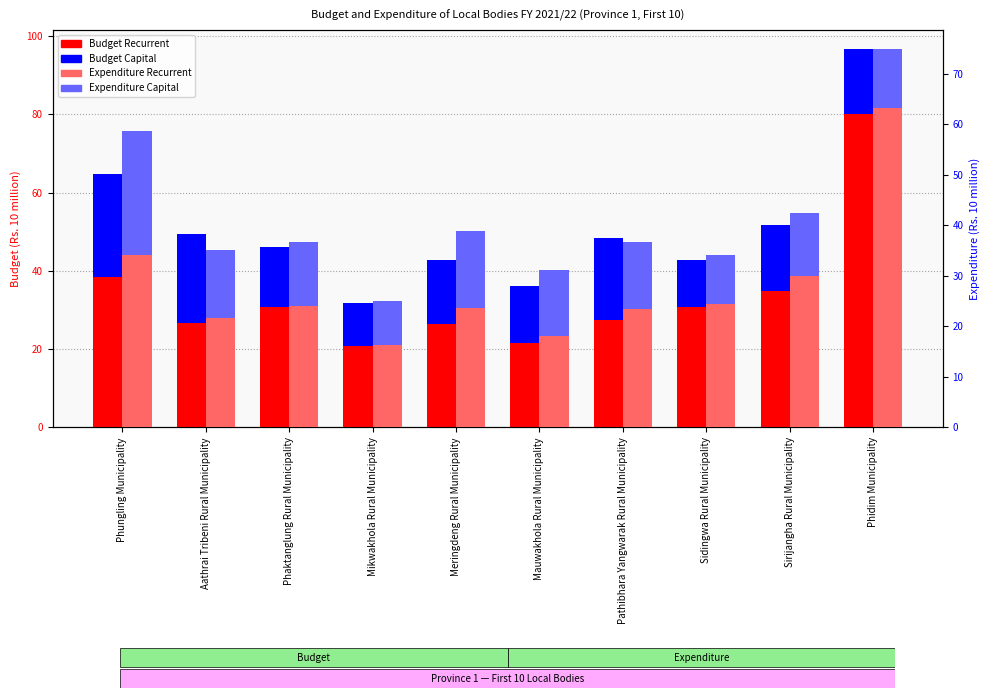

What is the label of the 1st bar from the right?

Phidim Municipality